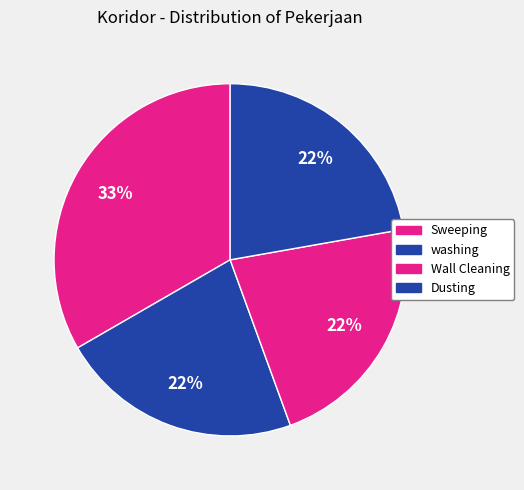

How many segments does this pie chart have?

4